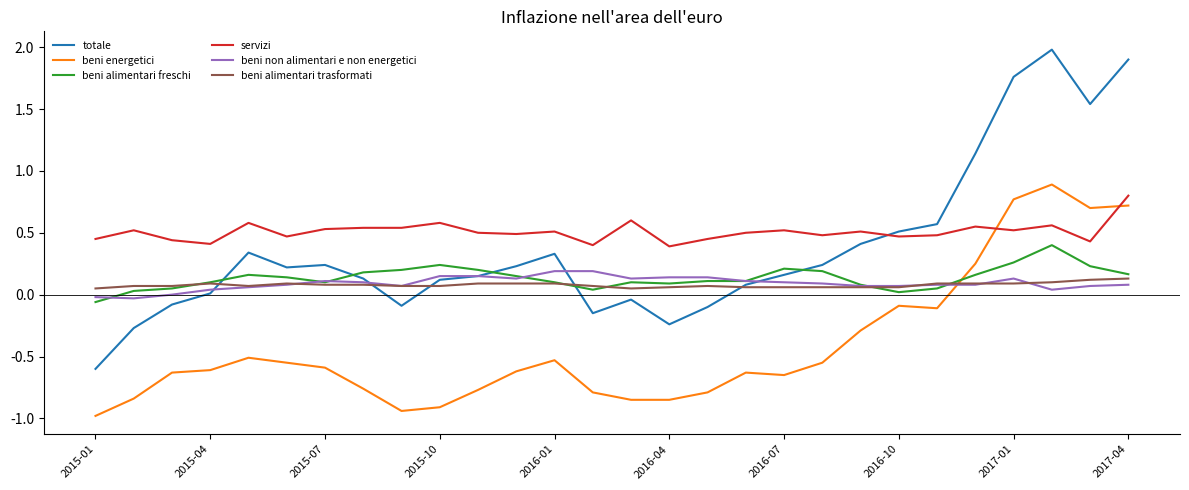

True or false: totale has more than 0 interior local peaks.

True